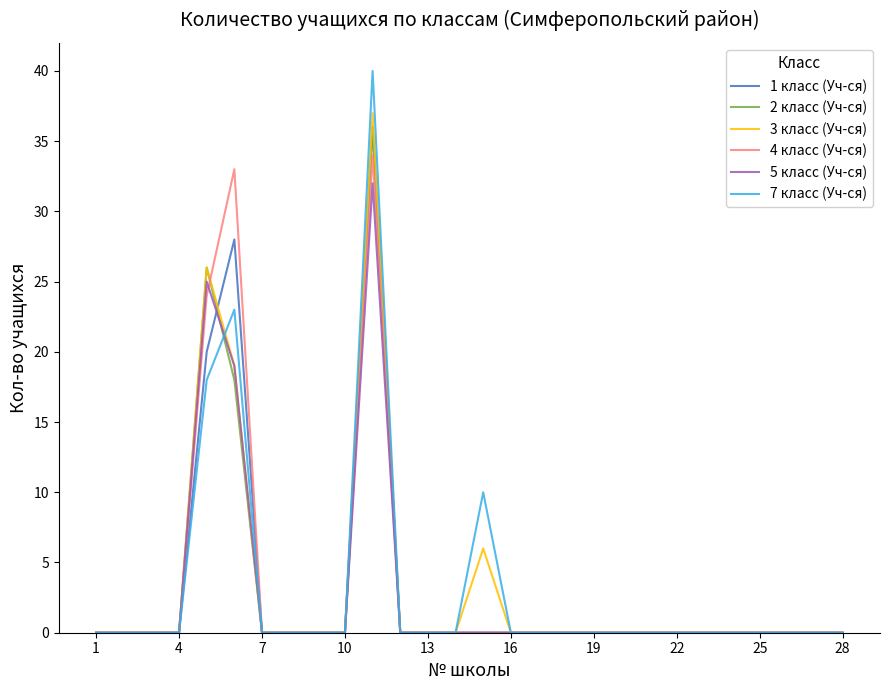

Which series has the widest spread of values?

7 класс (Уч-ся)